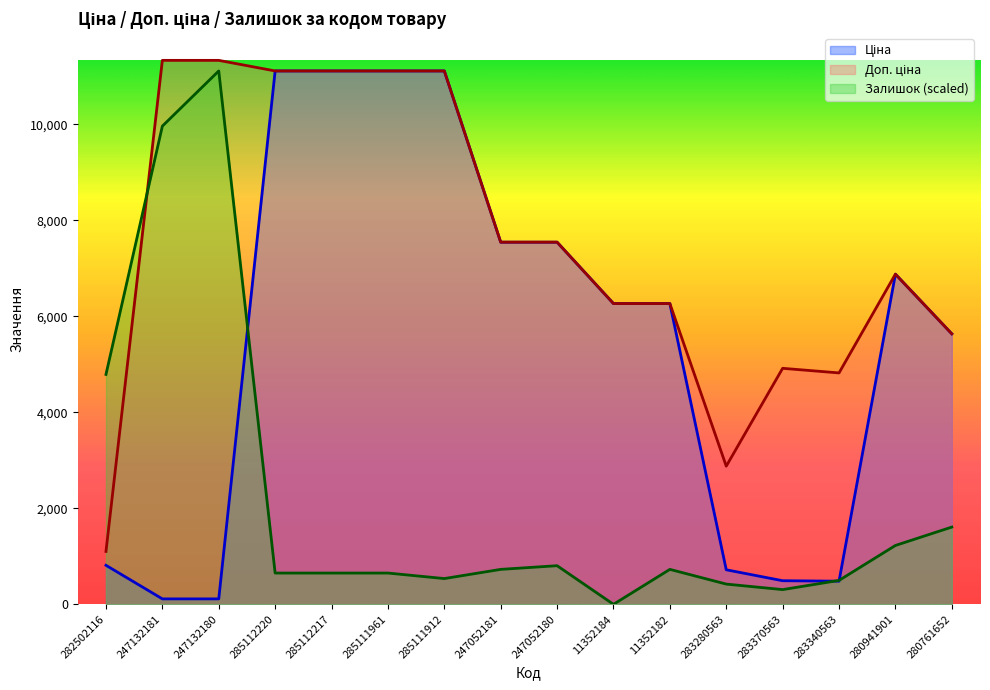

What is the difference between the second highest and second lowest values in the Залишок series?

9657.3